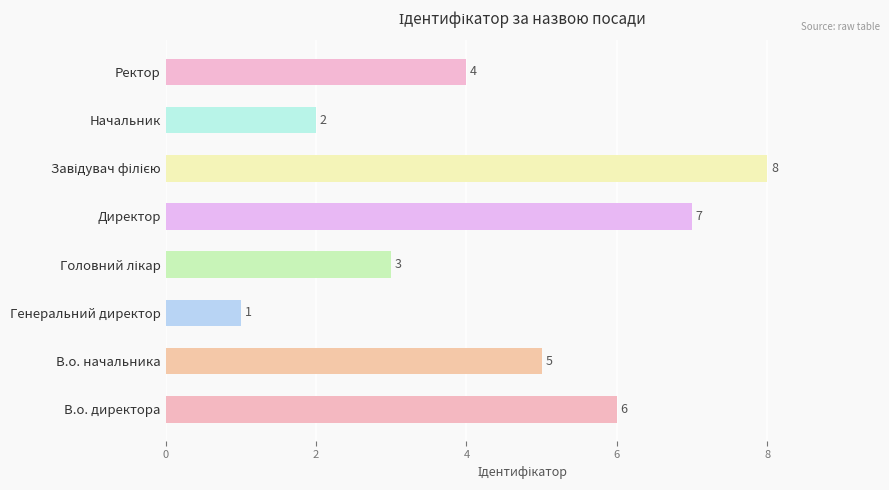

What is the maximum value shown in the chart?

8